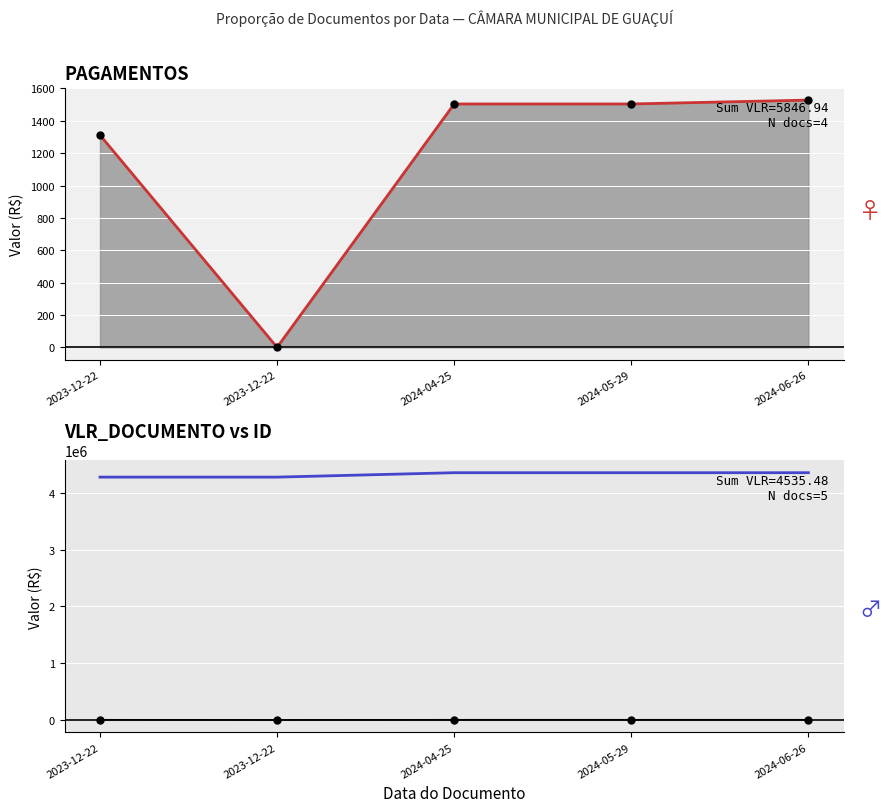

What is the difference between the highest and lowest values at 2023-12-22?

4280560.5